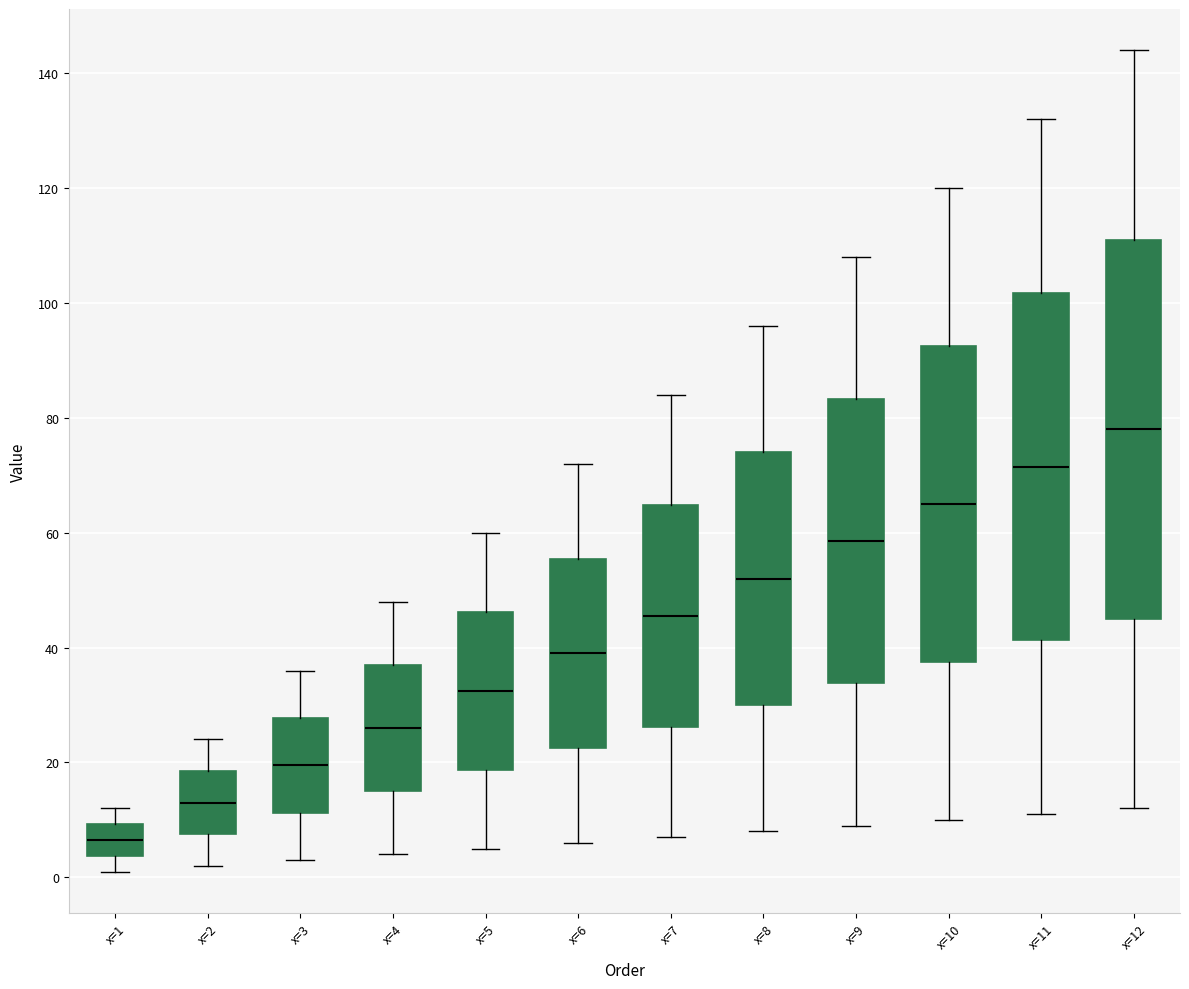

Where is the upper edge of the box for x=2 on the y-axis? The values are not printed on the chart, so give them approximately, as read against the axis.

18